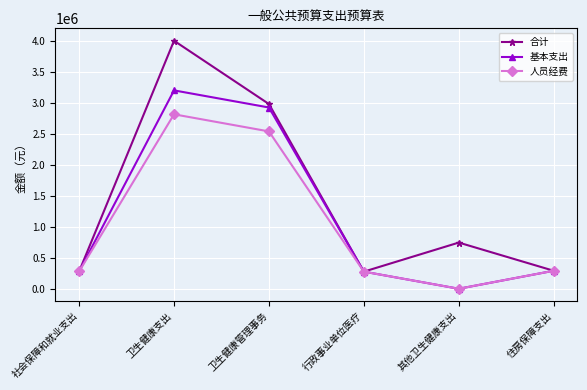

What is the difference between the maximum and second lowest values in the 合计 series?

3717745.6